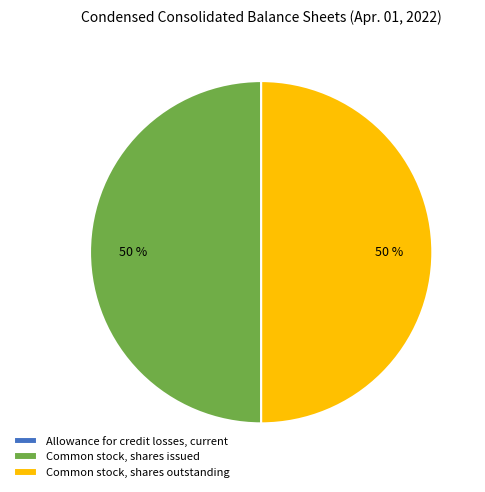

To the nearest percent, what percentage of the pie is Common stock, shares outstanding?

50%